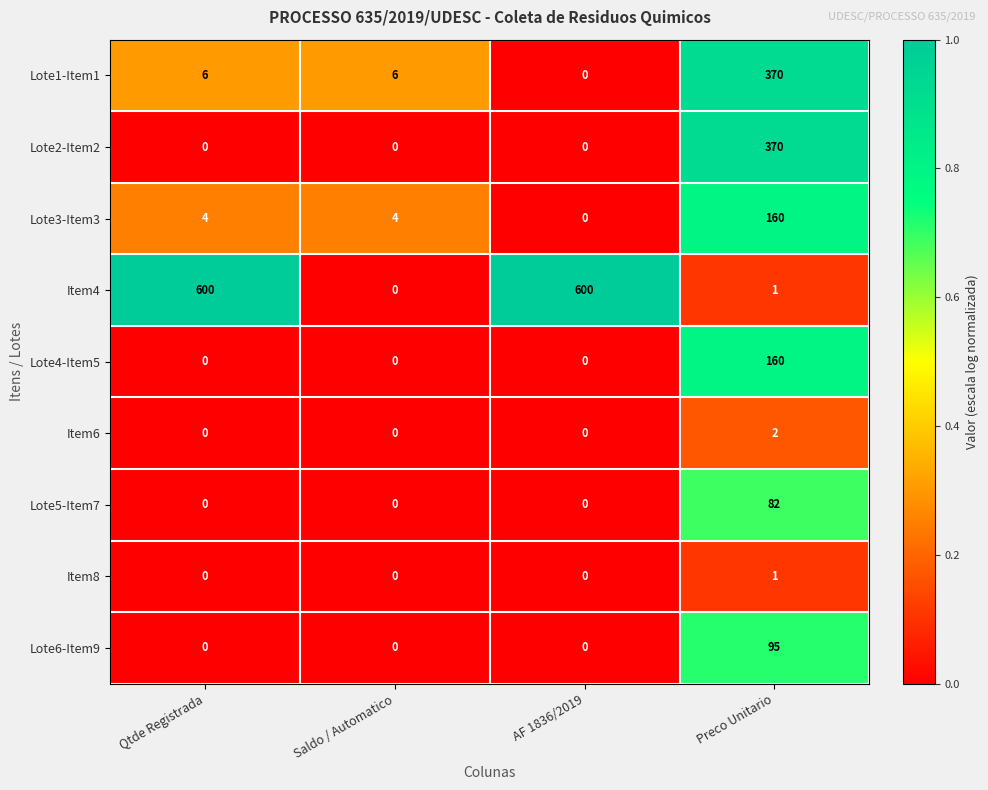

What value does the Lote6-Item9 series have at Preco Unitario, to the nearest 10?

100